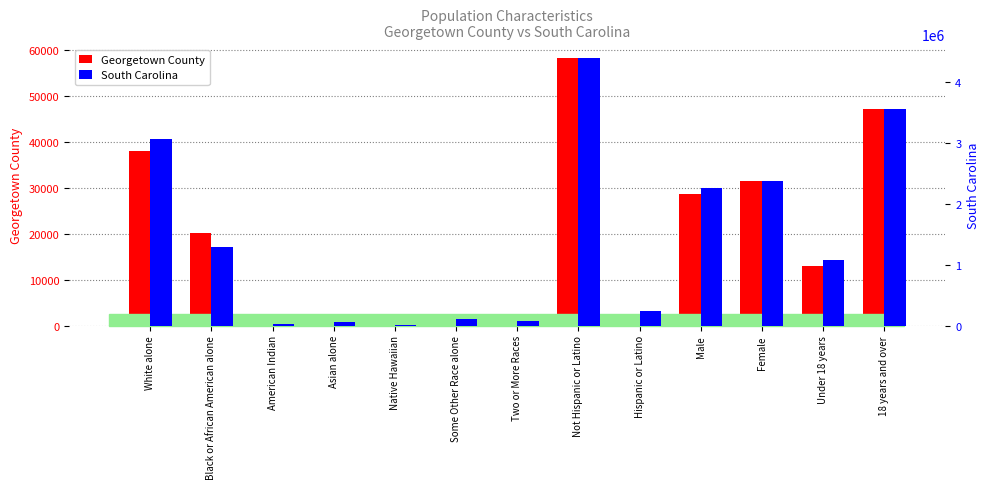

What is the average value of the Georgetown County series?

18510